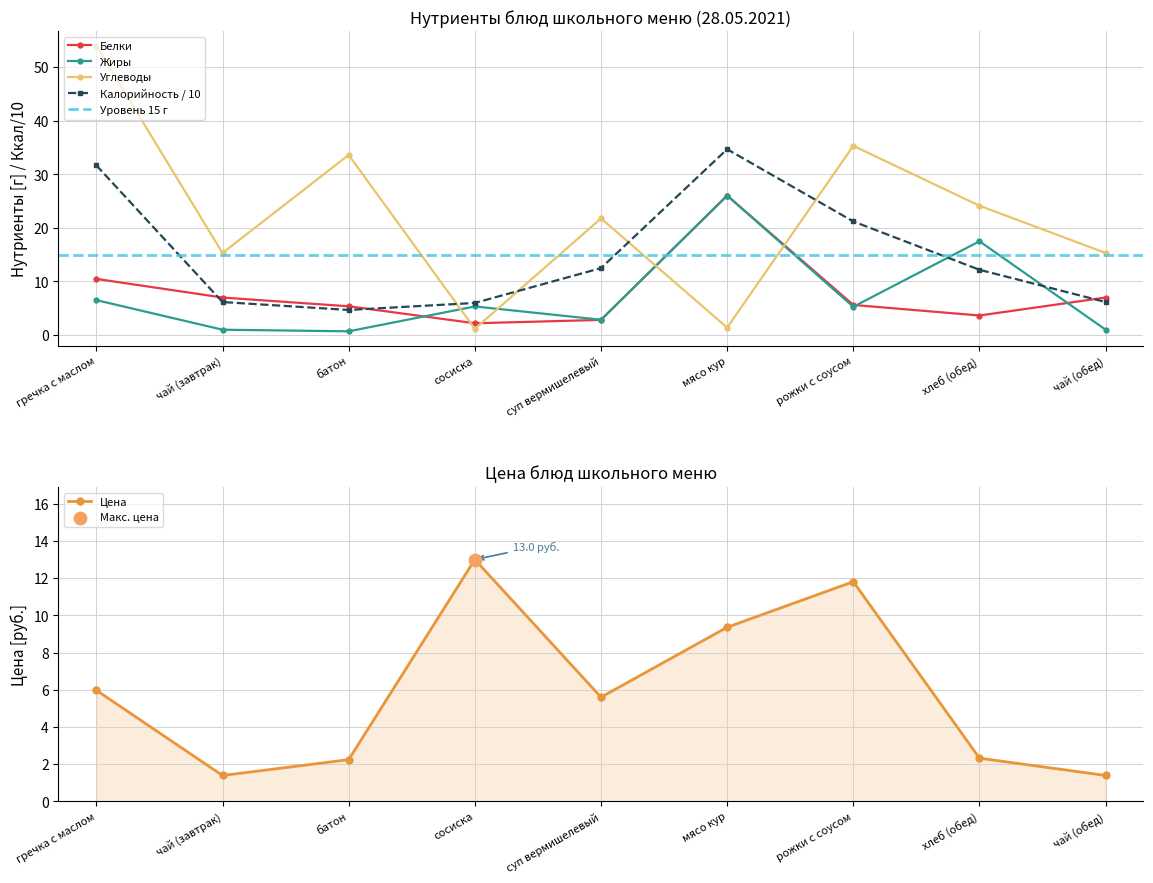

At which category is the sum across all series the highest?

гречка с маслом